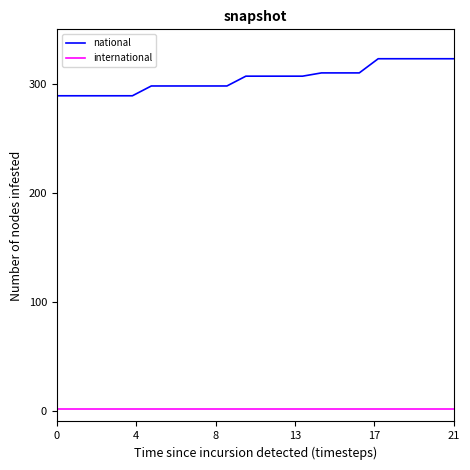

True or false: international and national cross at least once.

False